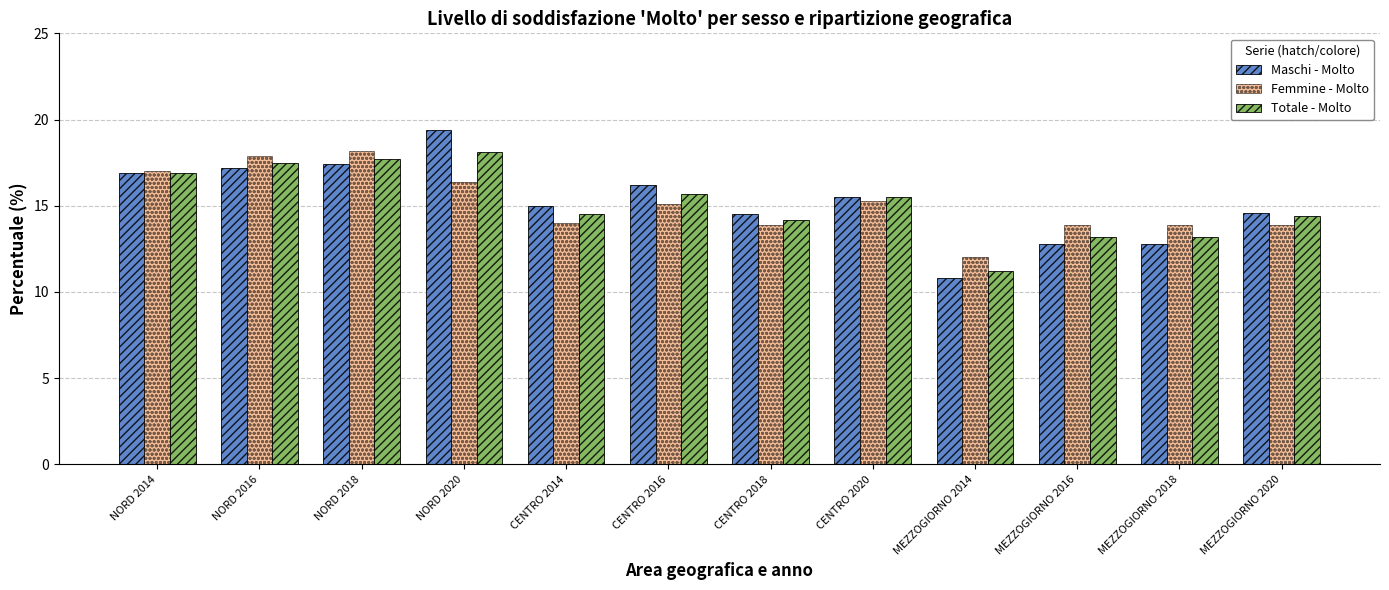

What is the total value across all series at CENTRO 2020?

46.3